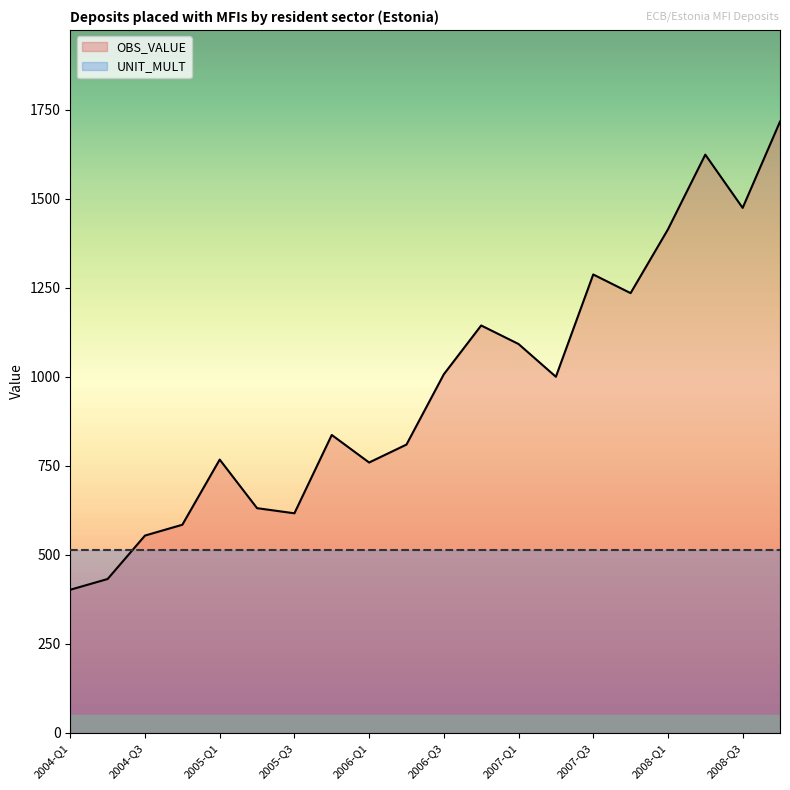

What is the value of the 2nd point from the left?

432.1